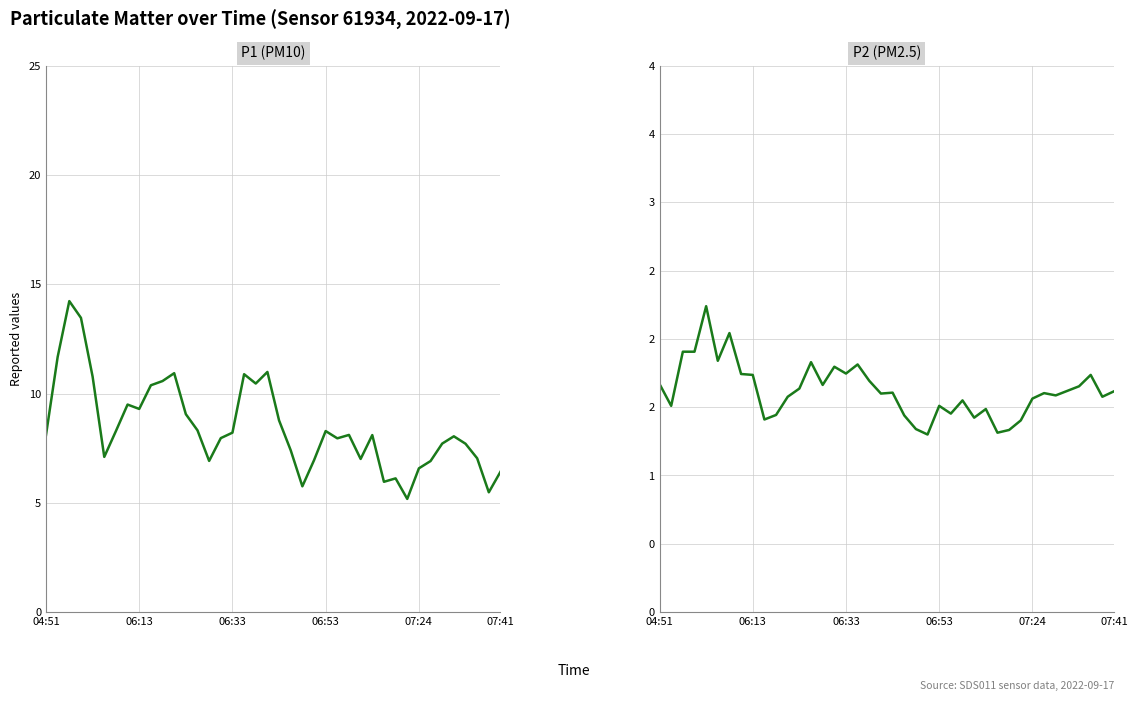

List the series in order of their peak value, lowest first.

P2 (PM2.5), P1 (PM10)